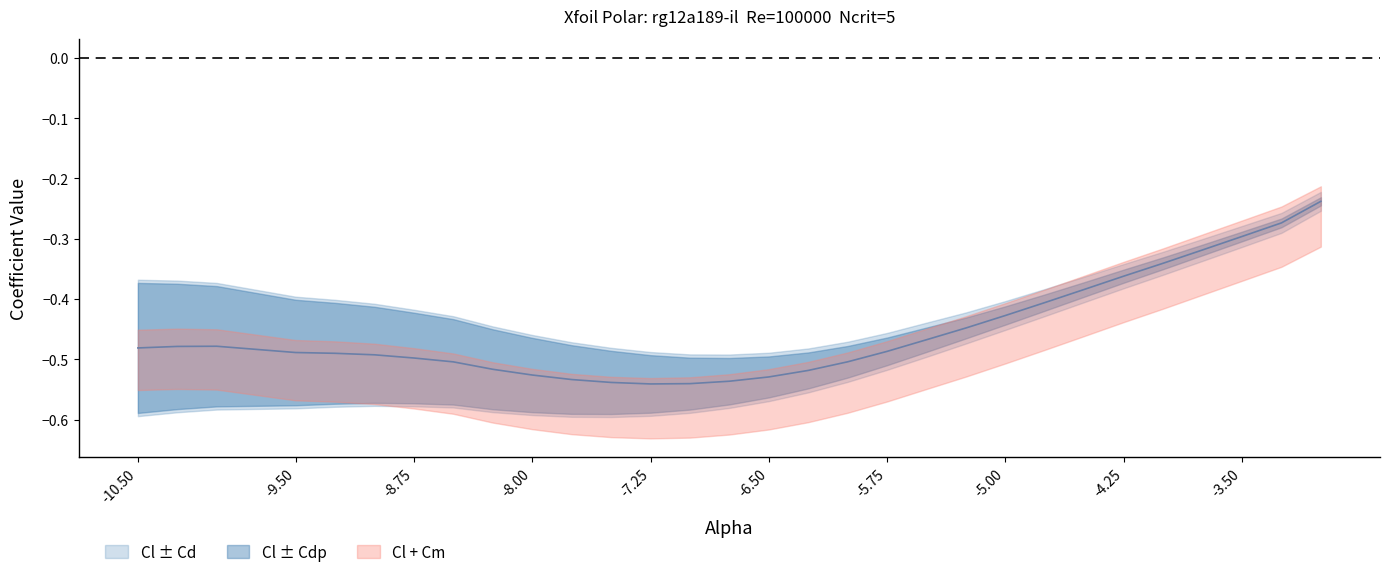

What is the label of the 28th point from the right?

-10.0